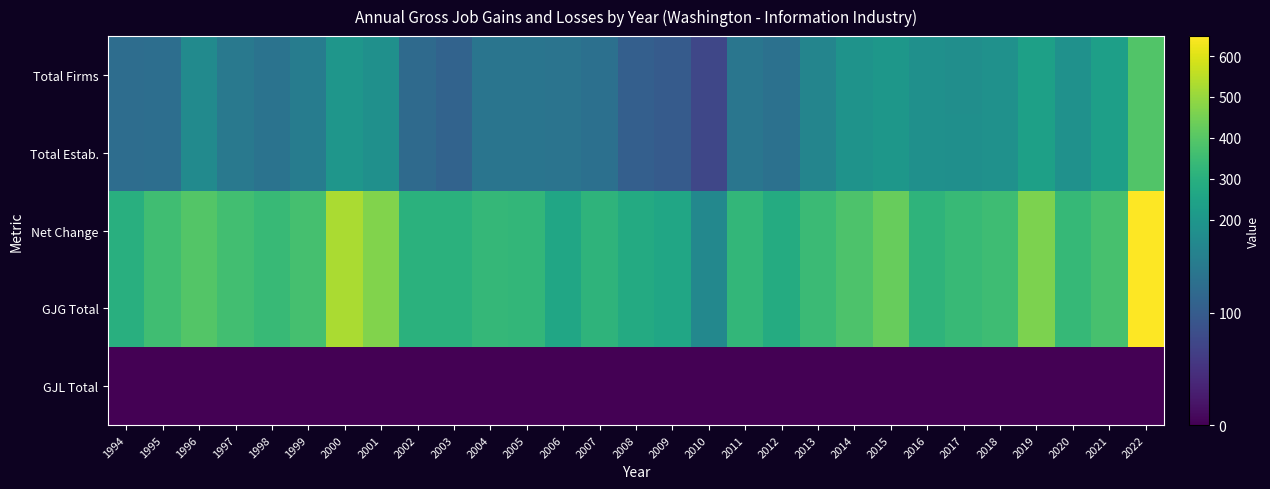

Reading right to left, what are all the values shown in this chart?

Total Firms: 2022=389	2021=234	2020=180	2019=237	2018=180	2017=171	2016=173	2015=201	2014=185	2013=157	2012=129	2011=136	2010=73	2009=99	2008=105	2007=128	2006=133	2005=135	2004=134	2003=110	2002=120	2001=173	2000=196	1999=145	1998=132	1997=140	1996=165	1995=125	1994=123
Total Estab.: 2022=389	2021=234	2020=180	2019=237	2018=180	2017=172	2016=173	2015=201	2014=185	2013=157	2012=129	2011=136	2010=73	2009=99	2008=105	2007=128	2006=133	2005=135	2004=134	2003=110	2002=120	2001=173	2000=196	1999=145	1998=132	1997=140	1996=165	1995=125	1994=123
Net Change: 2022=649	2021=372	2020=334	2019=460	2018=353	2017=338	2016=316	2015=429	2014=383	2013=347	2012=281	2011=326	2010=162	2009=260	2008=279	2007=317	2006=261	2005=329	2004=332	2003=305	2002=305	2001=467	2000=529	1999=370	1998=337	1997=361	1996=396	1995=358	1994=298
GJG Total: 2022=649	2021=372	2020=334	2019=460	2018=353	2017=338	2016=316	2015=429	2014=383	2013=347	2012=281	2011=326	2010=162	2009=260	2008=279	2007=317	2006=261	2005=329	2004=332	2003=305	2002=305	2001=467	2000=529	1999=370	1998=337	1997=361	1996=396	1995=358	1994=298
GJL Total: 2022=0	2021=0	2020=0	2019=0	2018=0	2017=0	2016=0	2015=0	2014=0	2013=0	2012=0	2011=0	2010=0	2009=0	2008=0	2007=0	2006=0	2005=0	2004=0	2003=0	2002=0	2001=0	2000=0	1999=0	1998=0	1997=0	1996=0	1995=0	1994=0